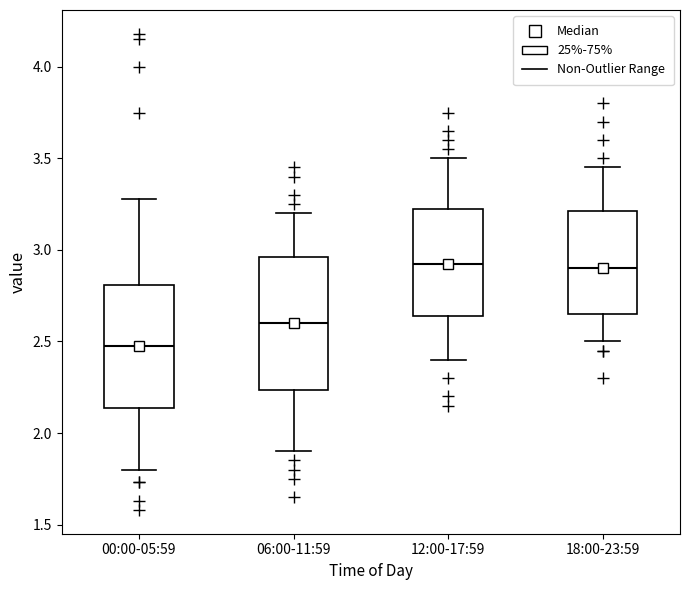

Comparing the boxes themselves (not the whiskers), which one is the tallest?

06:00-11:59